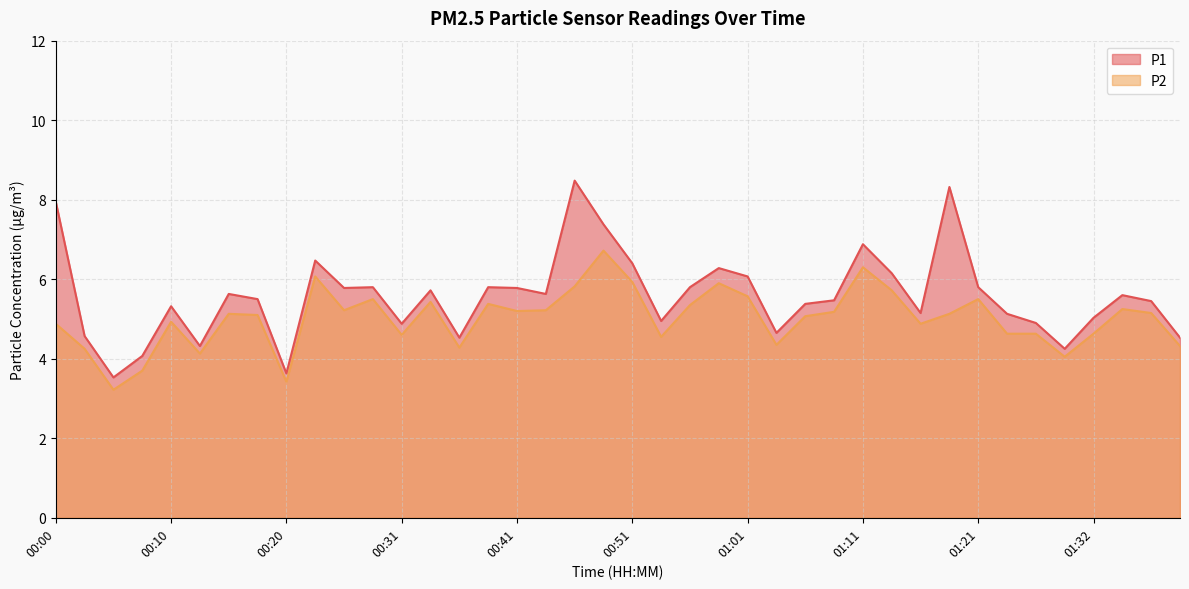

The P1 series shows 4.1 at 00:08. True or false?

True